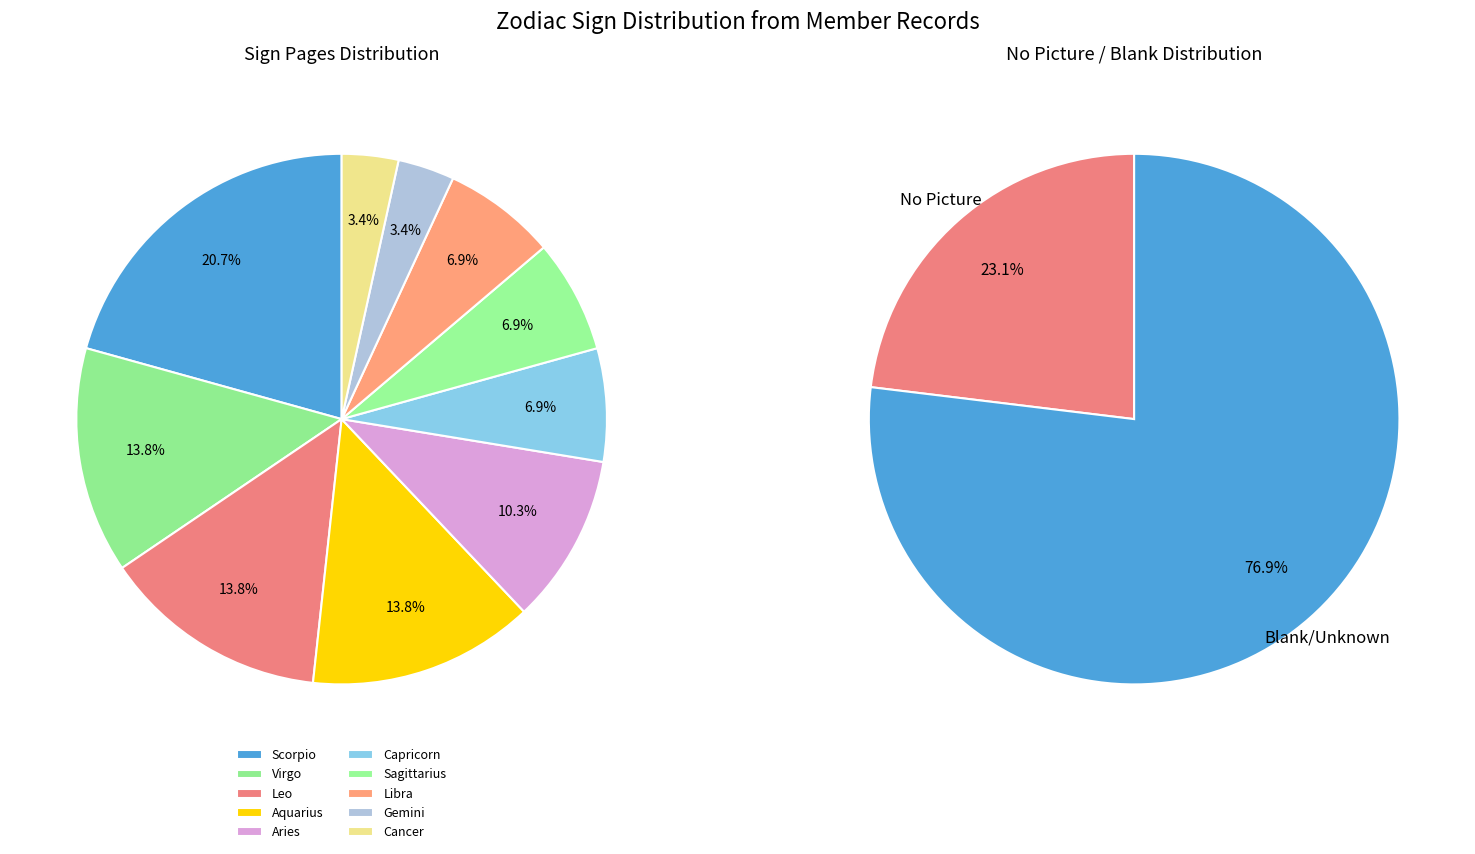

To the nearest percent, what is the average slice percentage?

10%